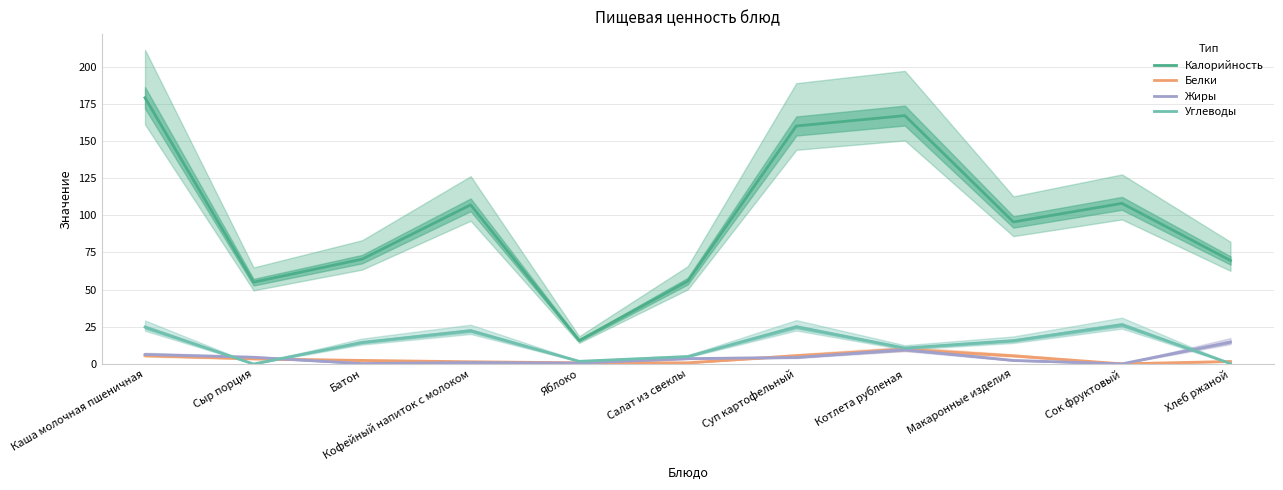

What is the total value across all series at Макаронные изделия?

119.1